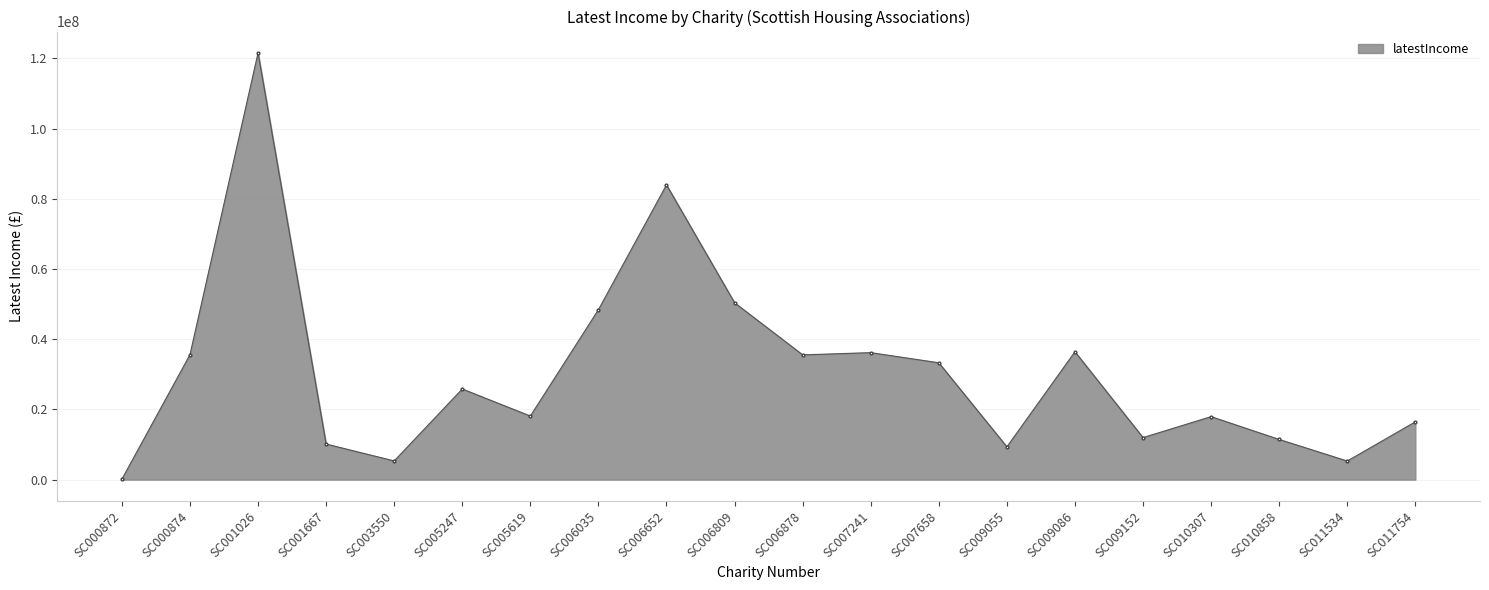

What is the value of the 14th point from the left?

9337902